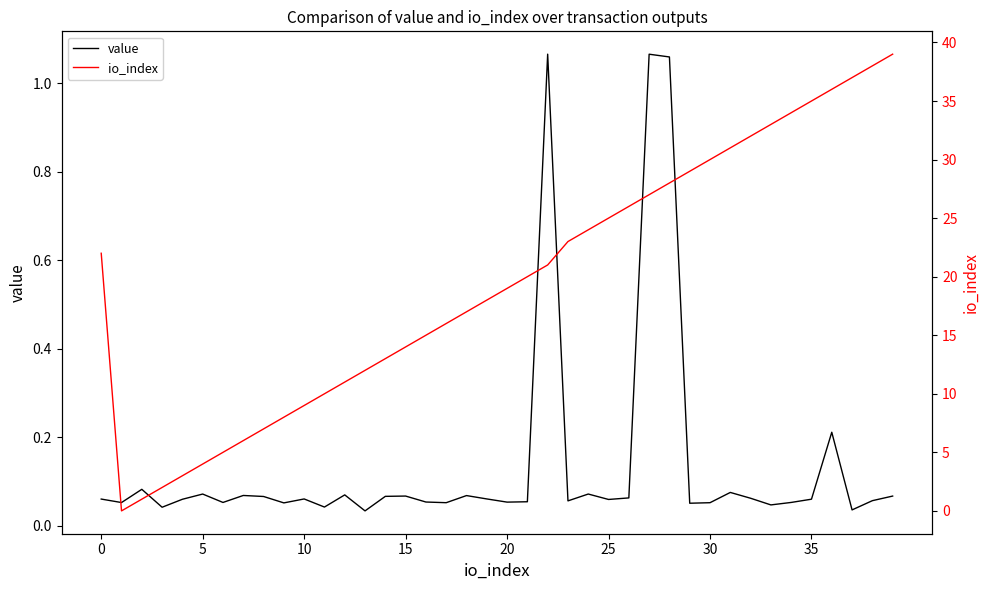

Does the chart have visible grid lines?

No